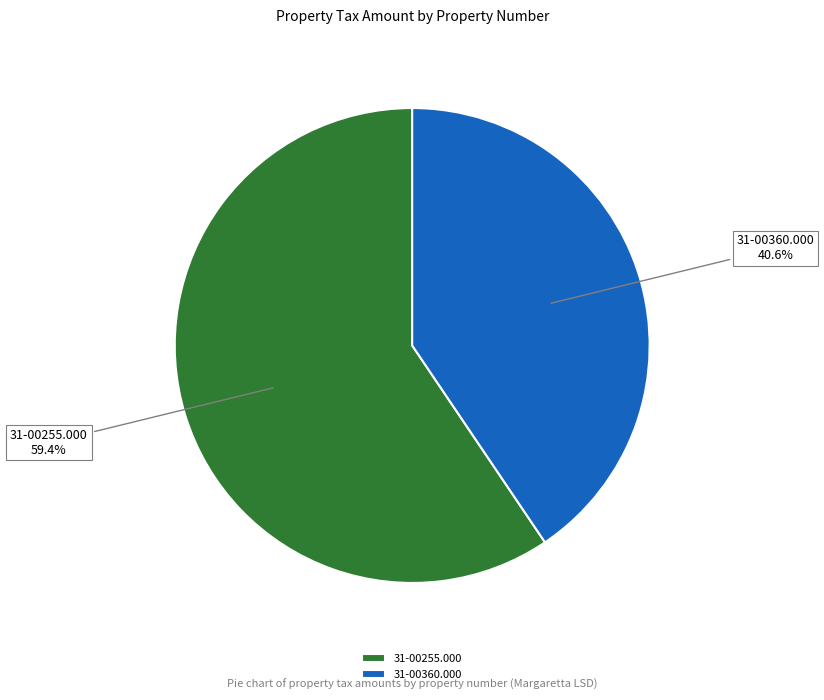

Combined, do 31-00360.000 and 31-00255.000 account for over 50%?

Yes